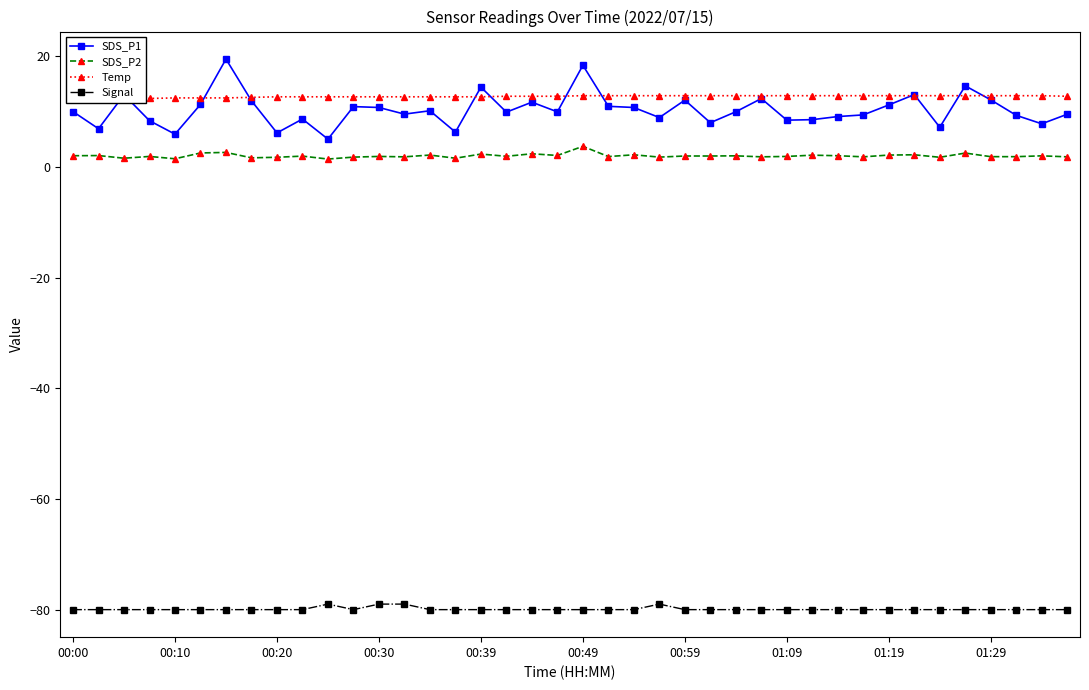

What is the highest value of the SDS_P2 series?

3.8